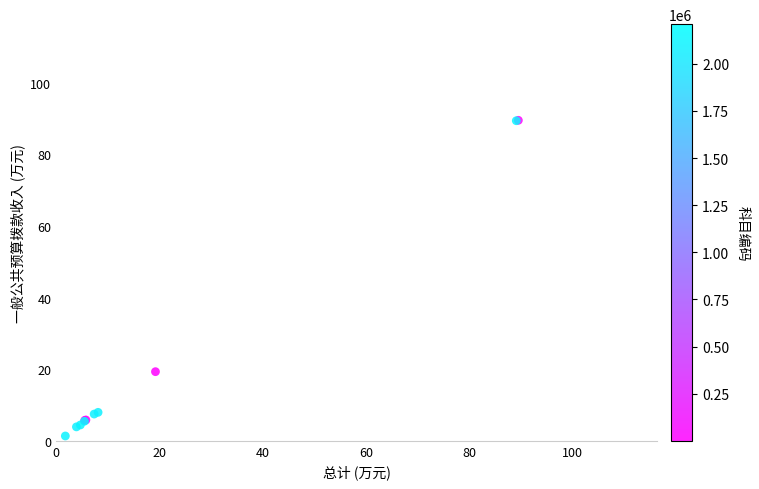

What Y value in the scatter plot is closest to 45?

19.3